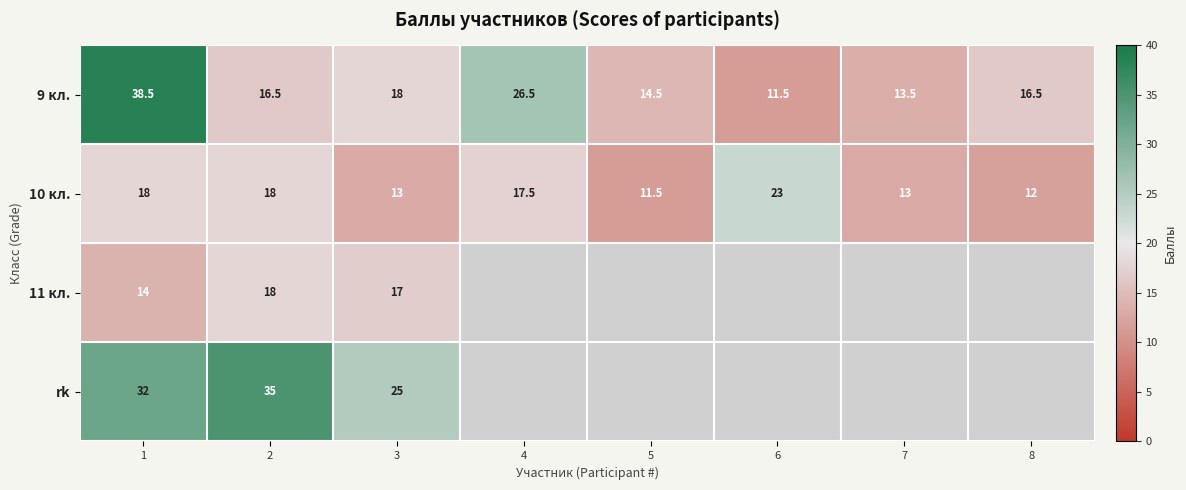

Which category has the lowest value in the 10 кл. series?

5